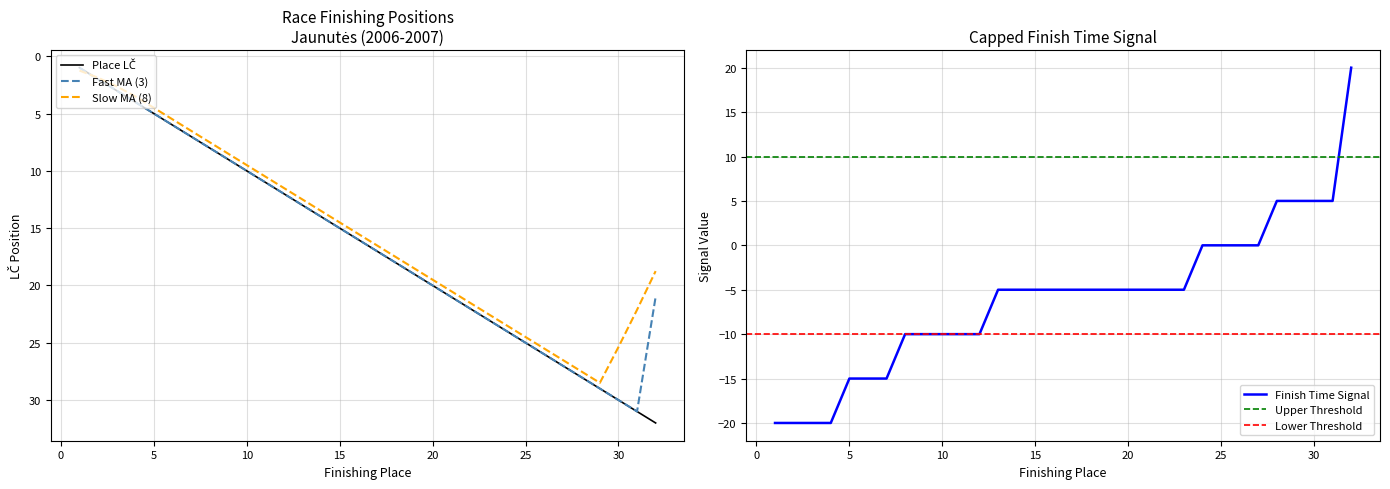

What is the difference between the second highest and second lowest values?

29